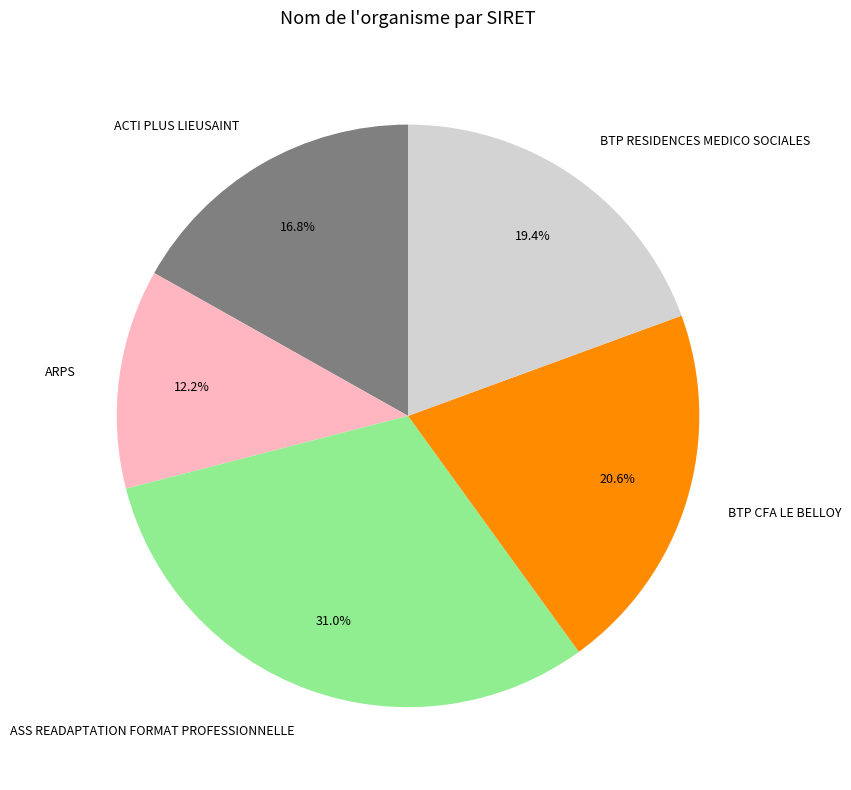

What percentage is NOT represented by ASS READAPTATION FORMAT PROFESSIONNELLE?

69.0%